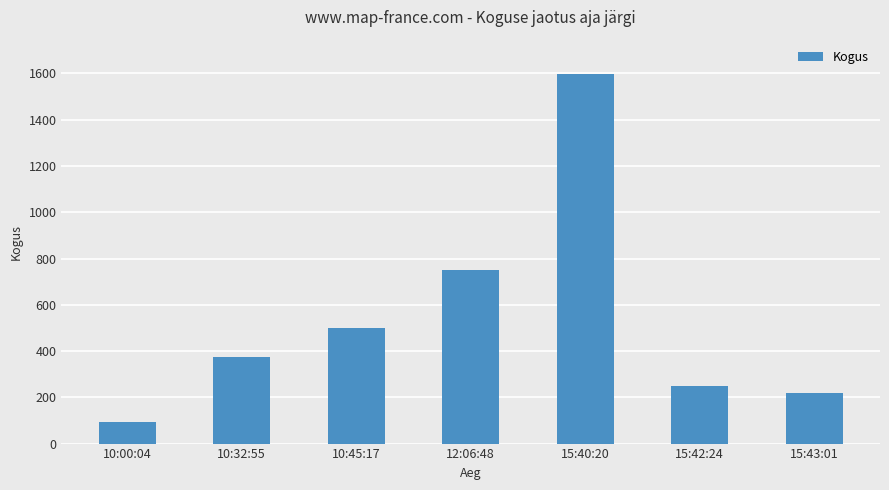

What is the change in value from 10:45:17 to 15:40:20?

+1096